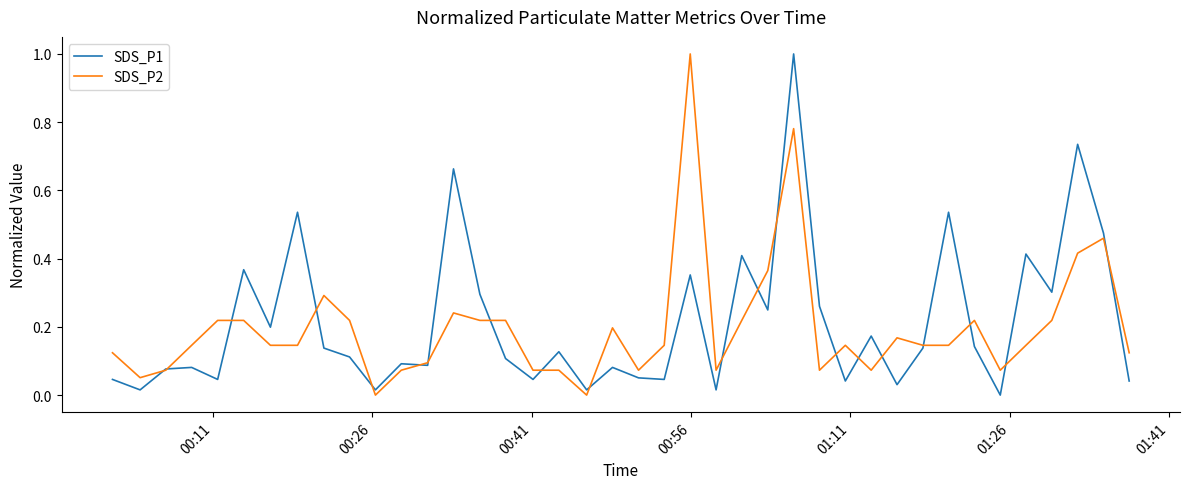

What is the maximum value shown in the chart?

1.0